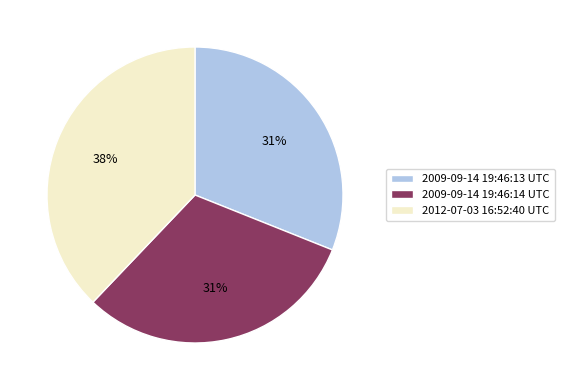

Do 2012-07-03 16:52:40 UTC and 2009-09-14 19:46:13 UTC together represent more than half of the pie?

Yes